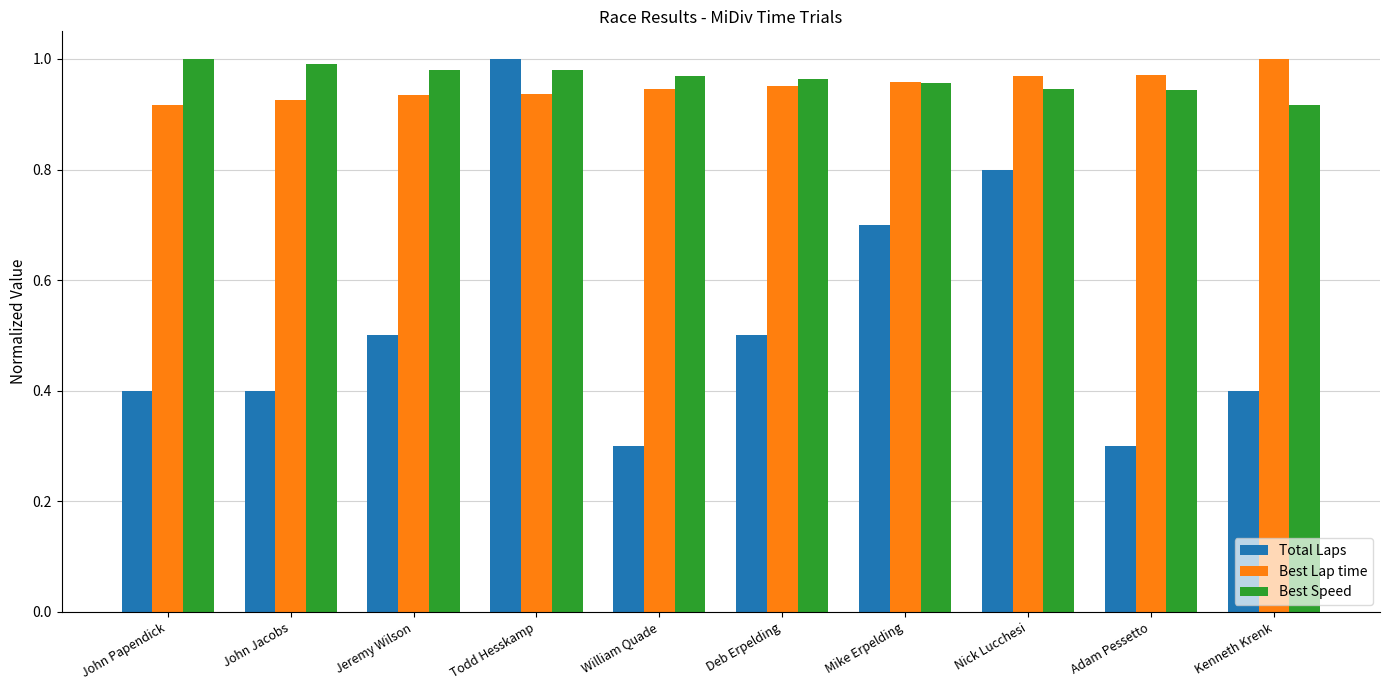

At which label does Best Speed reach its peak?

John Papendick